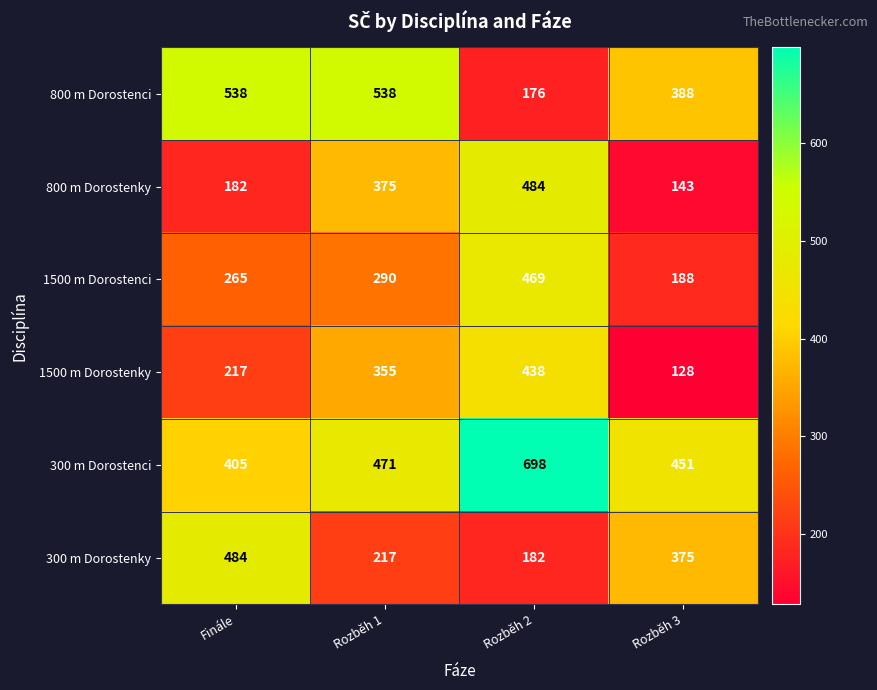

What is the difference between the second highest and second lowest values in the 800 m Dorostenky series?

193